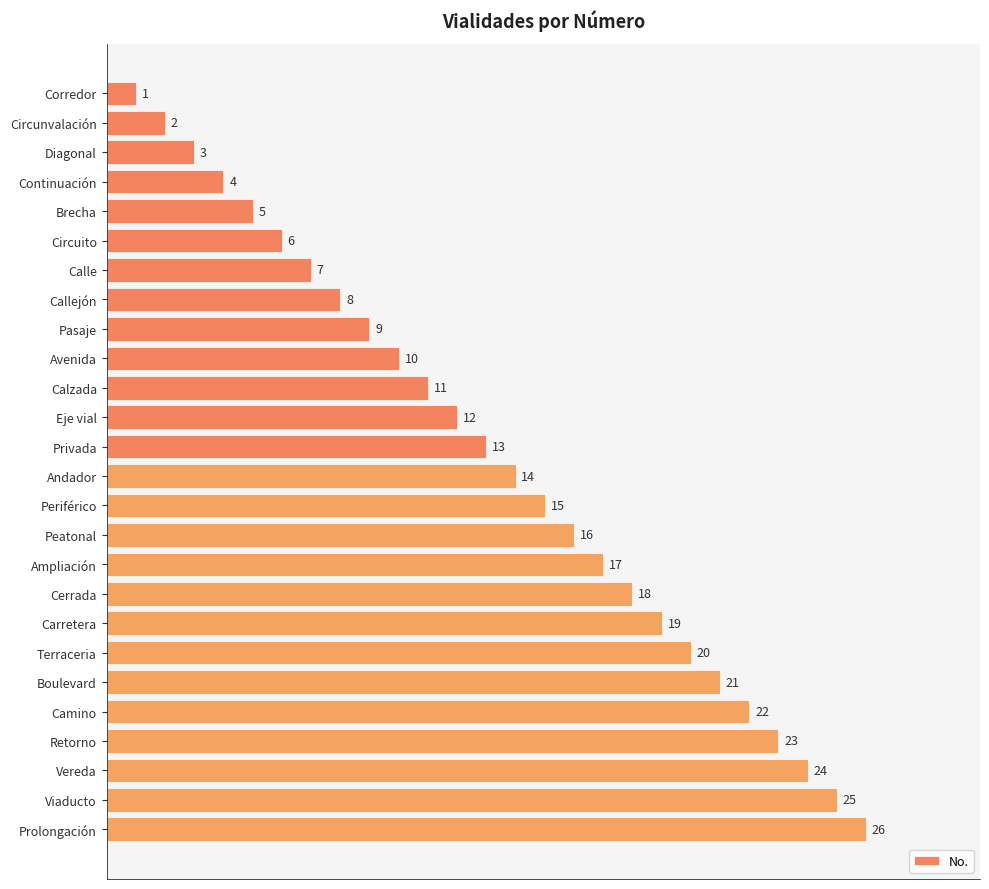

List the labels in order of value, largest first.

Prolongación, Viaducto, Vereda, Retorno, Camino, Boulevard, Terraceria, Carretera, Cerrada, Ampliación, Peatonal, Periférico, Andador, Privada, Eje vial, Calzada, Avenida, Pasaje, Callejón, Calle, Circuito, Brecha, Continuación, Diagonal, Circunvalación, Corredor